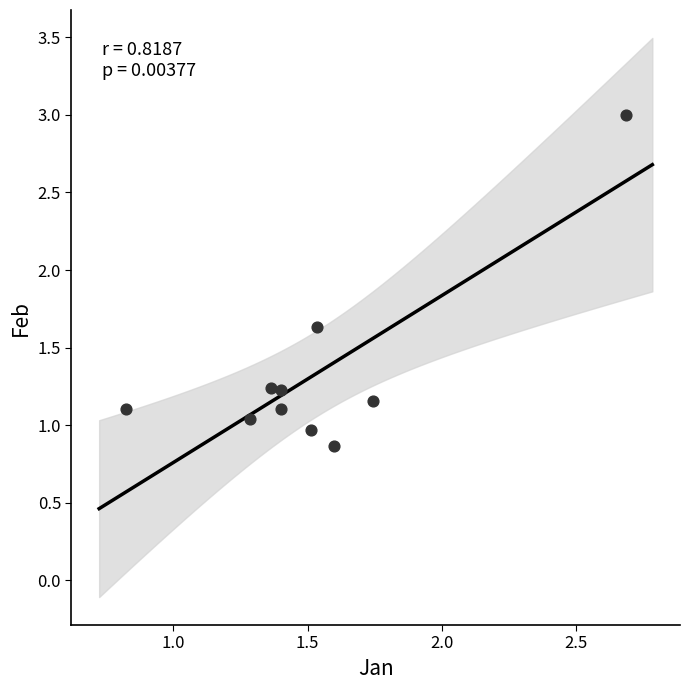

What is the average Y value?

1.3